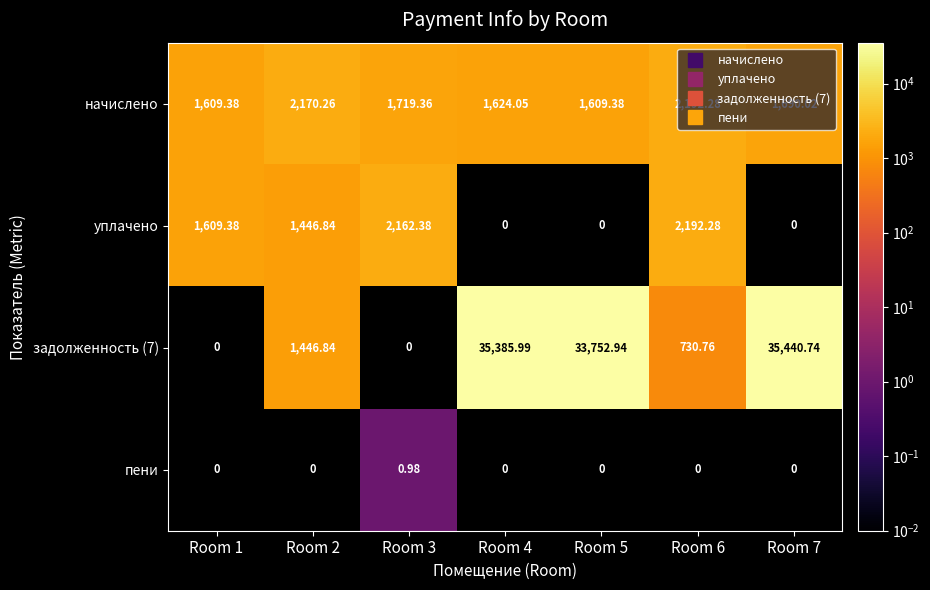

How many distinct data groups are displayed?

4